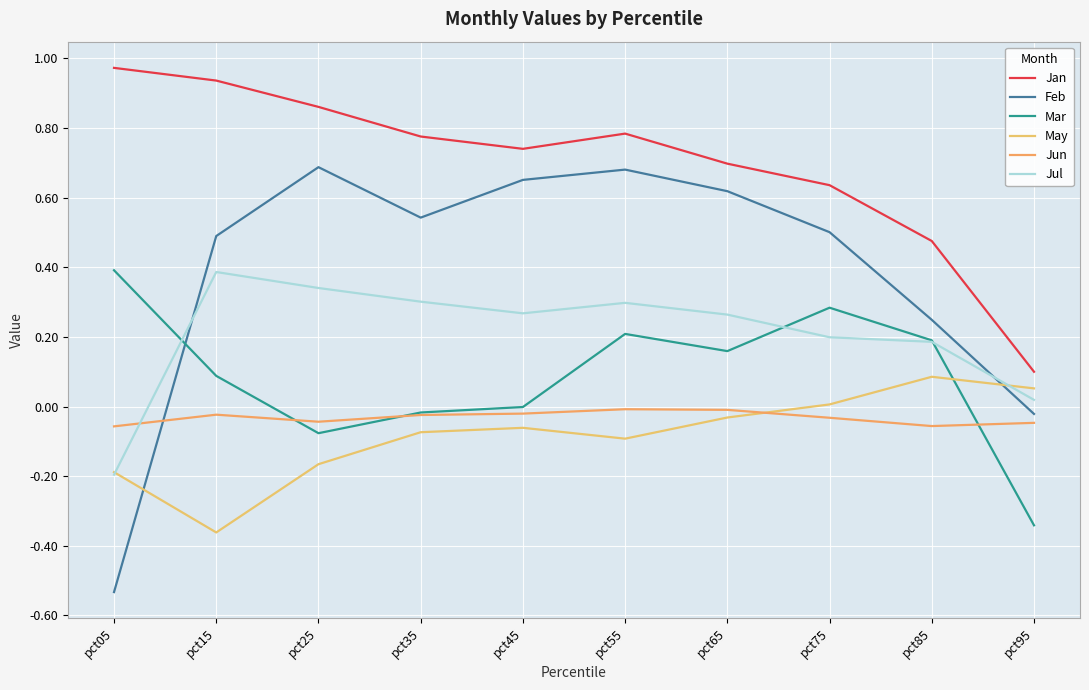

Between pct85 and pct35, which is larger?

pct35